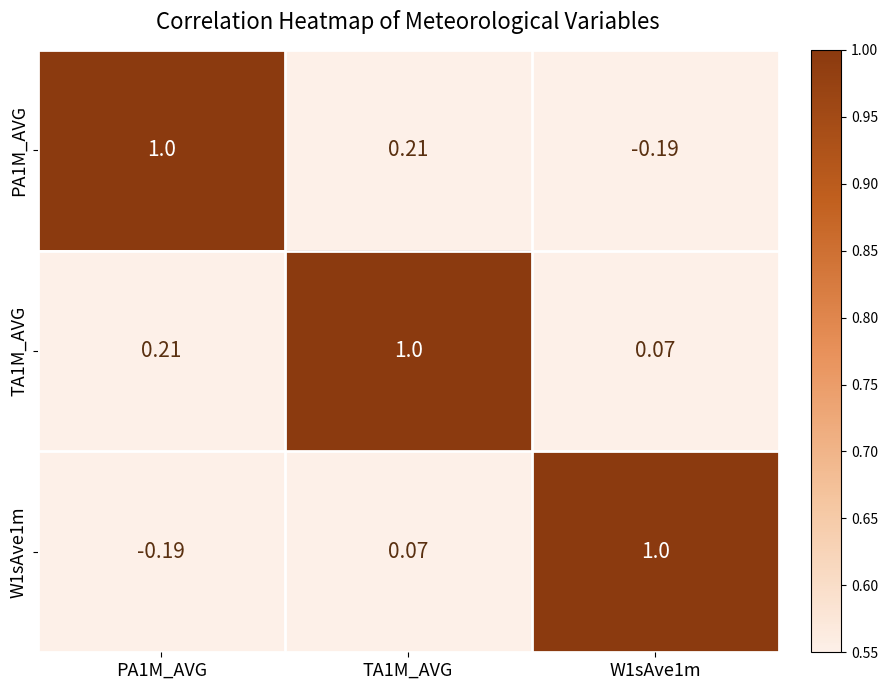

List the series in order of their peak value, lowest first.

PA1M_AVG, TA1M_AVG, W1sAve1m